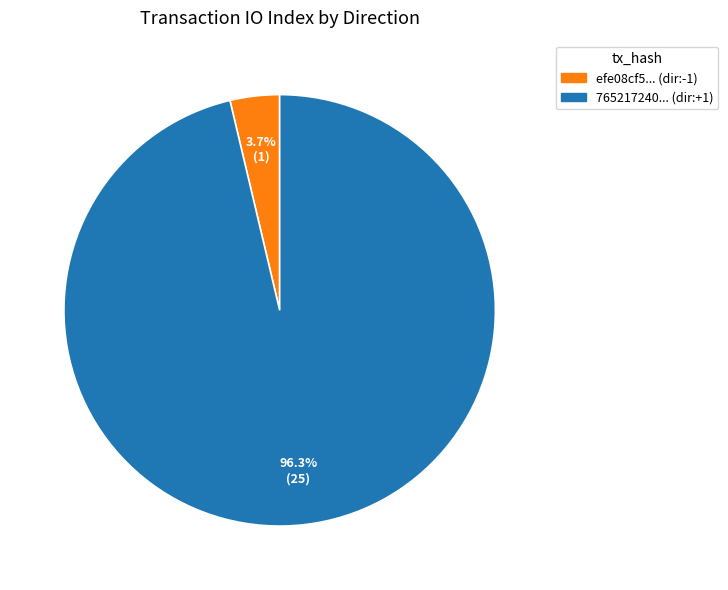

What is the smallest slice in the pie chart?

efe08cf5... (dir:-1)